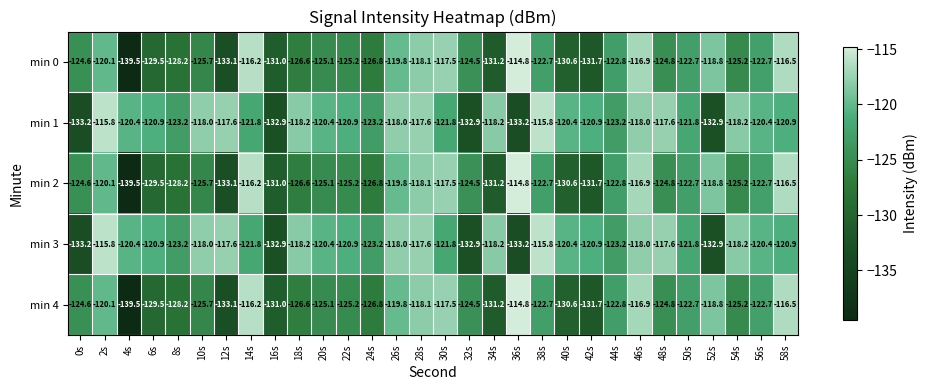

At which category does the chart reach its peak across all series?

36s